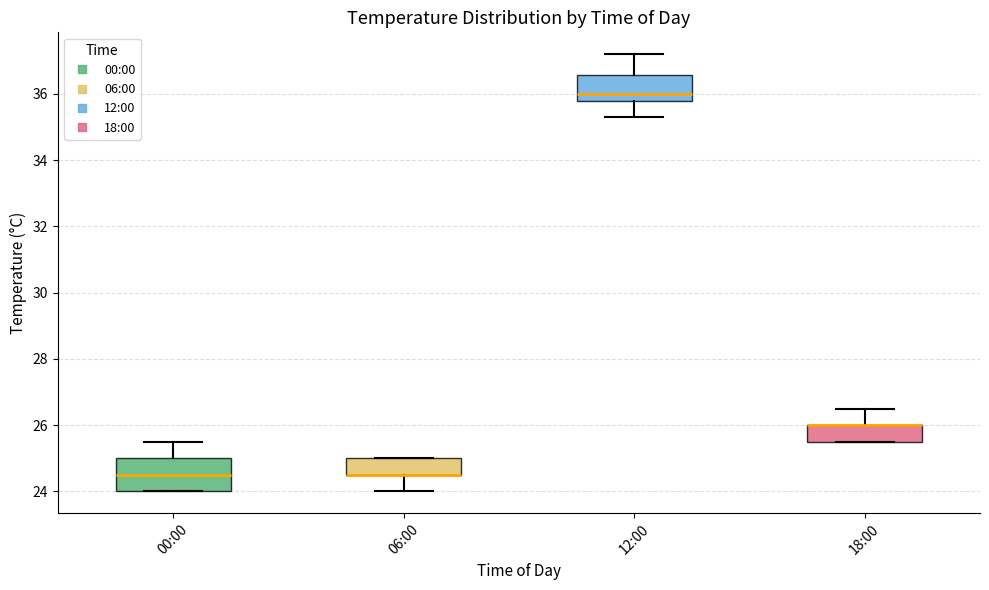

Reading left to right, read every box against the y-axis: the position of its median line, the range the box covers, and the ends of its whiskers. The values are not printed on the chart, so give them approximately, as read against the axis.

00:00: median 24.6, box 24.0 to 25.0, whiskers 24.0 to 25.6
06:00: median 24.6 (drawn on the box's lower edge), box 24.6 to 25.0, whiskers 24.0 to 25.0
12:00: median 36.0, box 35.8 to 36.6, whiskers 35.4 to 37.2
18:00: median 26.0 (drawn on the box's upper edge), box 25.6 to 26.0, whiskers 25.6 to 26.6